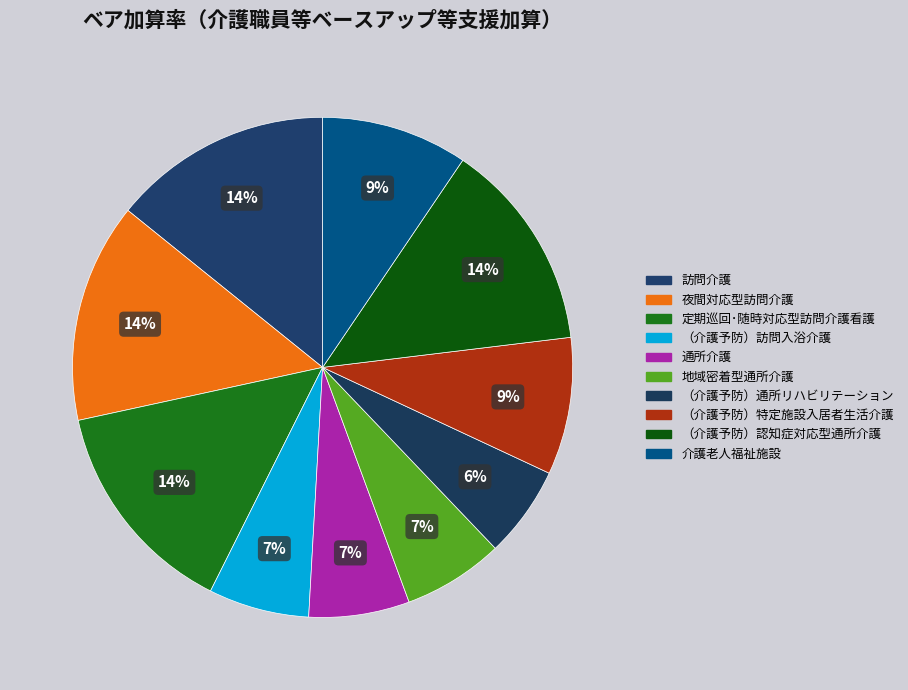

Is there any slice that represents more than half of the pie?

No